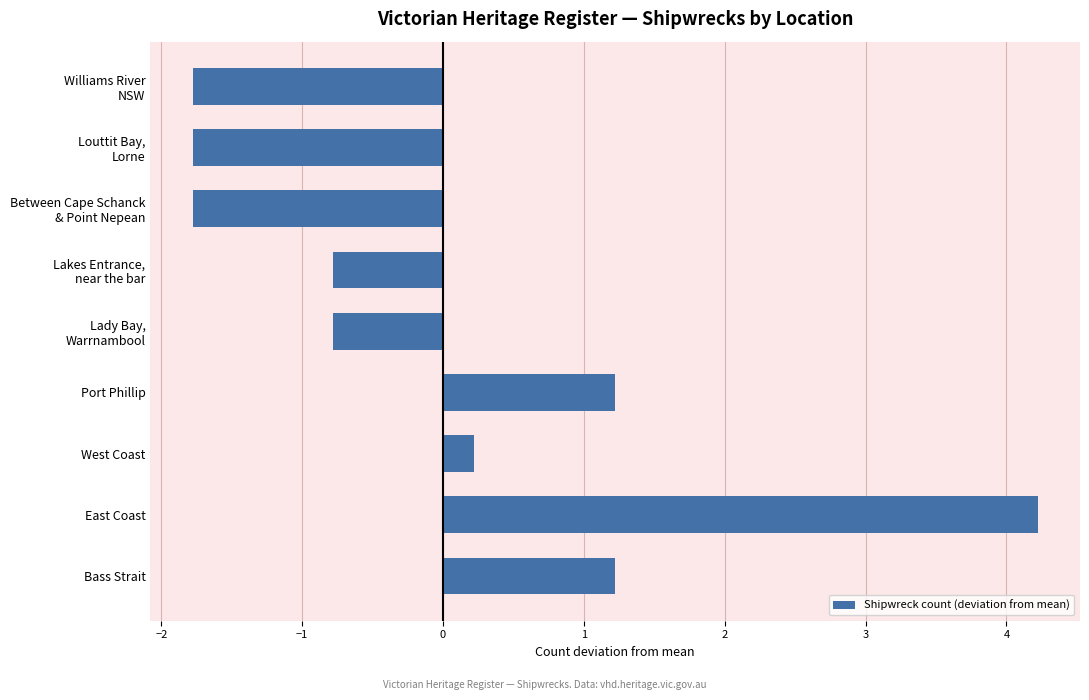

Is it true that the value at East Coast is 7.3?

False